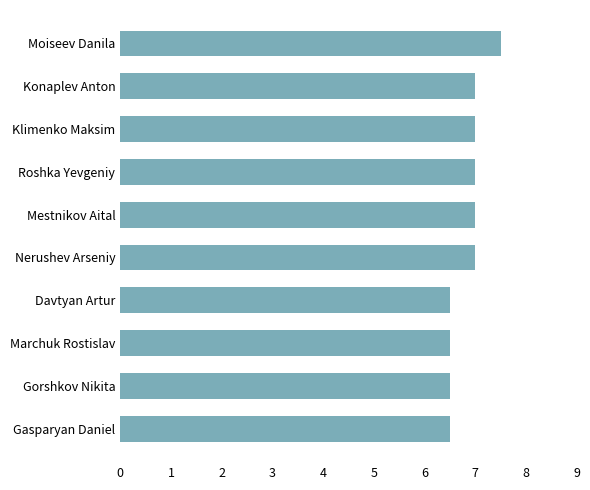

Between Davtyan Artur and Nerushev Arseniy, which is larger?

Nerushev Arseniy